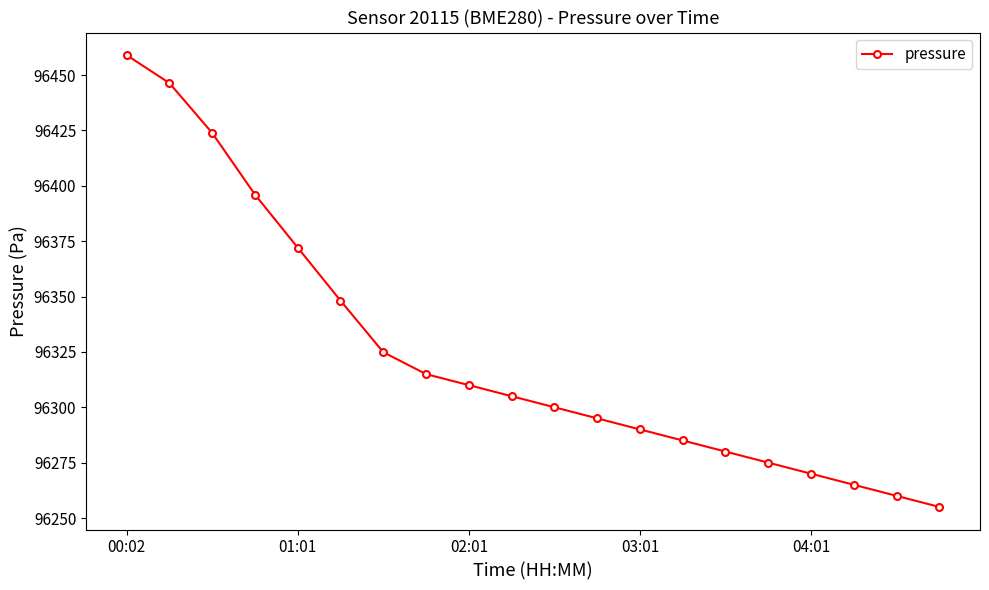

What is the difference between the second highest and minimum values?

191.4